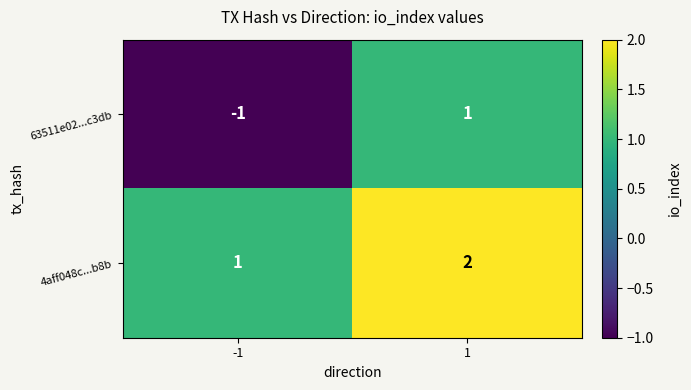

List the series in order of their overall mean, lowest first.

63511e02...c3db, 4aff048c...b8b